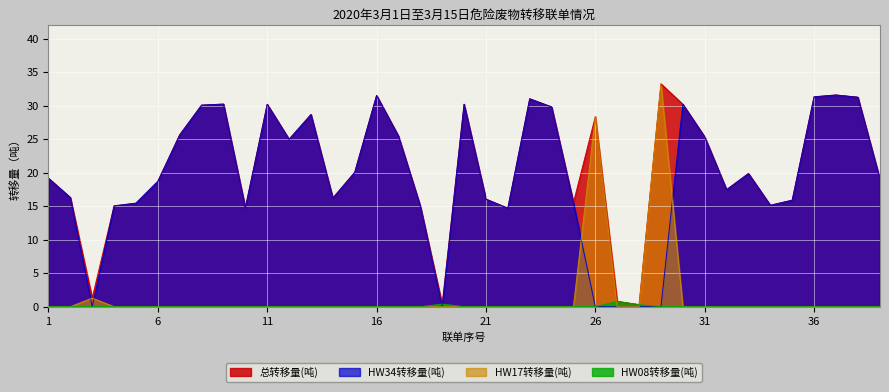

Reading left to right, what are all the values shown in this chart?

总转移量(吨): 1=19.2	2=16.3	3=1.3	4=15.1	5=15.4	6=18.7	7=25.6	8=30.1	9=30.2	10=14.8	11=30.2	12=25.0	13=28.7	14=16.2	15=20.0	16=31.5	17=25.5	18=15.0	19=0.4	20=30.2	21=16.0	22=14.7	23=31.0	24=29.8	25=15.5	26=28.4	27=0.8	28=0.3	29=33.3	30=30.2	31=25.3	32=17.5	33=19.9	34=15.1	35=15.9	36=31.3	37=31.6	38=31.3	39=19.2
HW34转移量(吨): 1=19.2	2=16.3	3=0.0	4=15.1	5=15.4	6=18.7	7=25.6	8=30.1	9=30.2	10=14.8	11=30.2	12=25.0	13=28.7	14=16.2	15=20.0	16=31.5	17=25.5	18=15.0	19=0.0	20=30.2	21=16.0	22=14.7	23=31.0	24=29.8	25=15.5	26=0.0	27=0.0	28=0.0	29=0.0	30=30.2	31=25.3	32=17.5	33=19.9	34=15.1	35=15.9	36=31.3	37=31.6	38=31.3	39=19.2
HW17转移量(吨): 1=0.0	2=0.0	3=1.3	4=0.0	5=0.0	6=0.0	7=0.0	8=0.0	9=0.0	10=0.0	11=0.0	12=0.0	13=0.0	14=0.0	15=0.0	16=0.0	17=0.0	18=0.0	19=0.0	20=0.0	21=0.0	22=0.0	23=0.0	24=0.0	25=0.0	26=28.4	27=0.0	28=0.0	29=33.3	30=0.0	31=0.0	32=0.0	33=0.0	34=0.0	35=0.0	36=0.0	37=0.0	38=0.0	39=0.0
HW08转移量(吨): 1=0.0	2=0.0	3=0.0	4=0.0	5=0.0	6=0.0	7=0.0	8=0.0	9=0.0	10=0.0	11=0.0	12=0.0	13=0.0	14=0.0	15=0.0	16=0.0	17=0.0	18=0.0	19=0.4	20=0.0	21=0.0	22=0.0	23=0.0	24=0.0	25=0.0	26=0.0	27=0.8	28=0.3	29=0.0	30=0.0	31=0.0	32=0.0	33=0.0	34=0.0	35=0.0	36=0.0	37=0.0	38=0.0	39=0.0